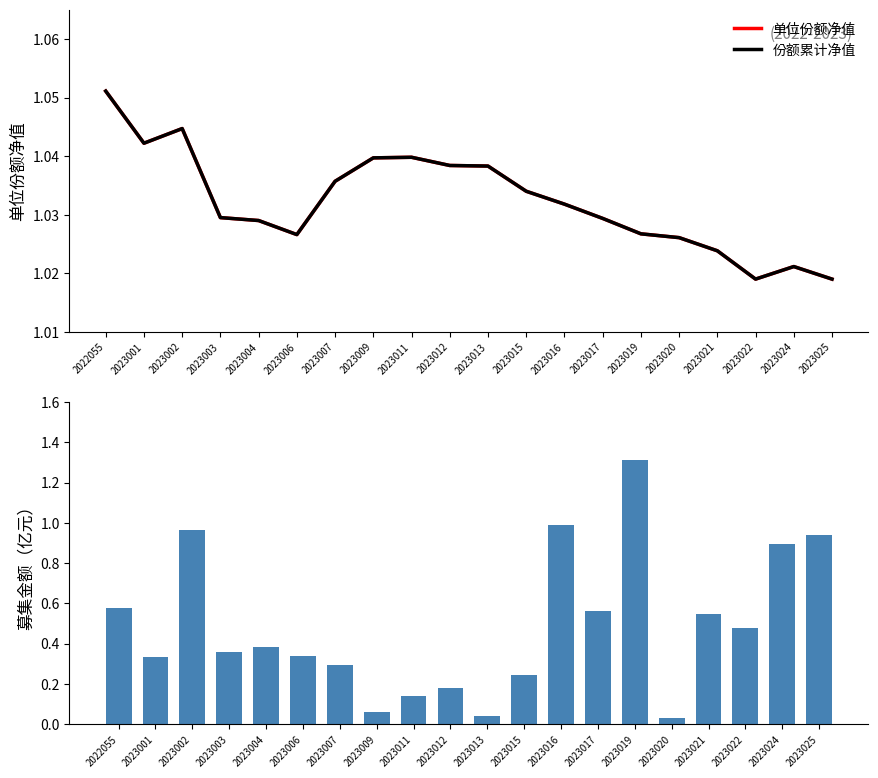

How many data points does each series have?

20